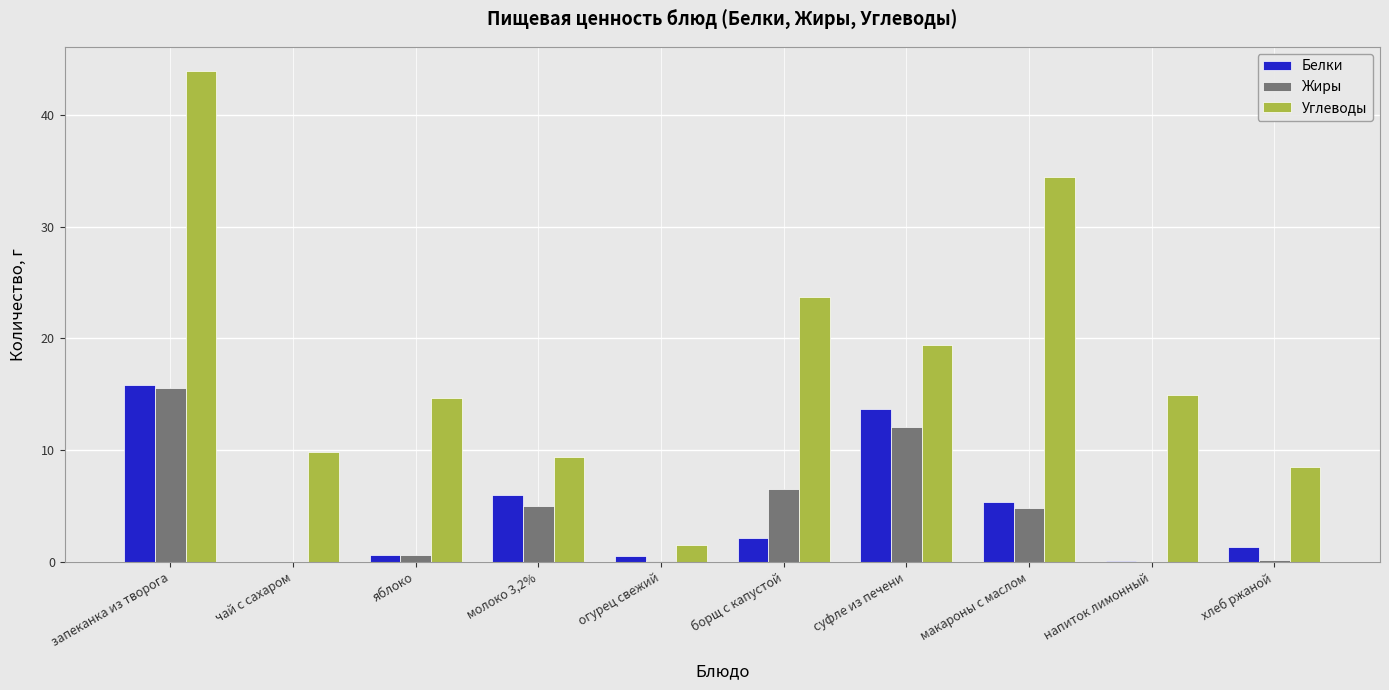

Are the bars horizontal?

No